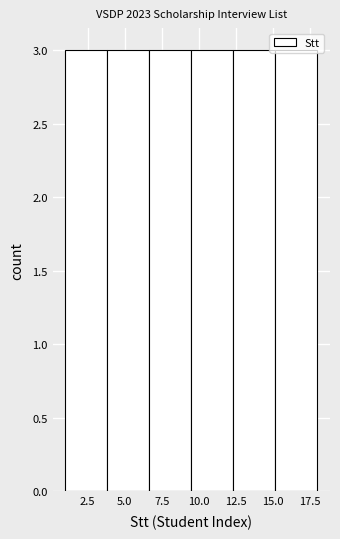

Reading left to right, transcribe this chart: for each bar, give the range it covers on the x-axis and its height. Neither the bar edges nor the heights are printed on the chart, so give them approximately, as read against the axes.

1.0 to 4.0: 3
4.0 to 6.5: 3
6.5 to 9.5: 3
9.5 to 12.5: 3
12.5 to 15.0: 3
15.0 to 18.0: 3